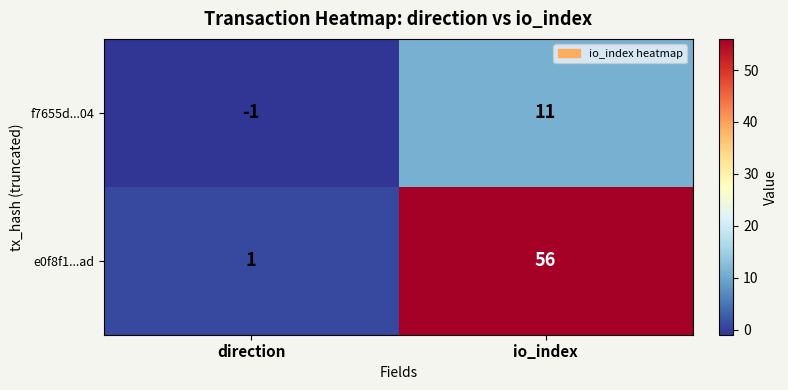

Reading left to right, list all the values displayed in this chart.

f7655d...04: -1	11
e0f8f1...ad: 1	56